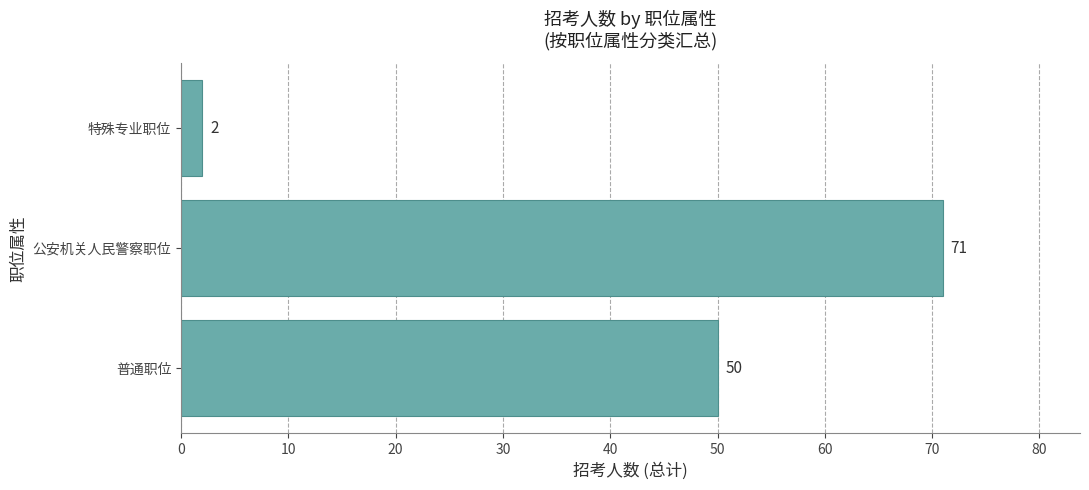

Rank the categories by value from highest to lowest.

公安机关人民警察职位, 普通职位, 特殊专业职位